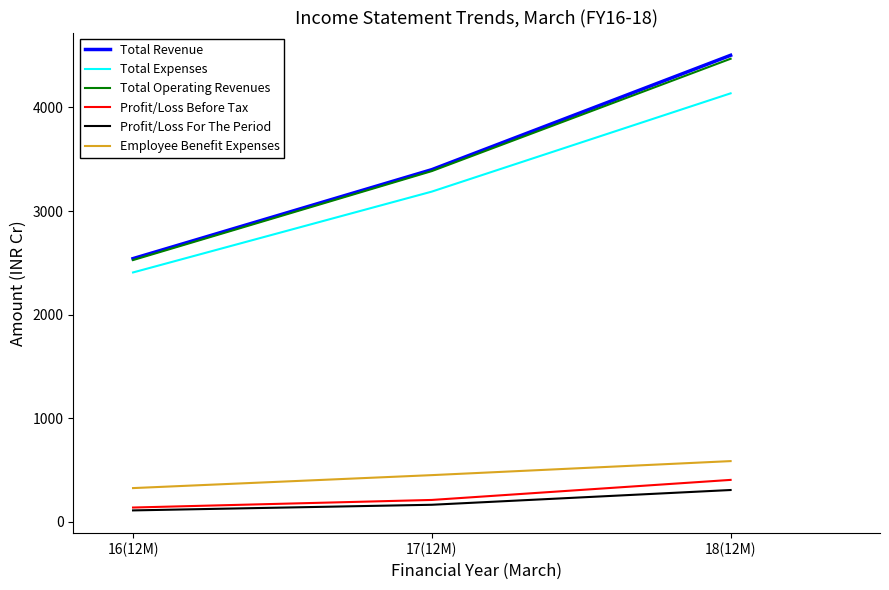

The value of Total Expenses at 17(12M) is 3188.2. True or false?

True